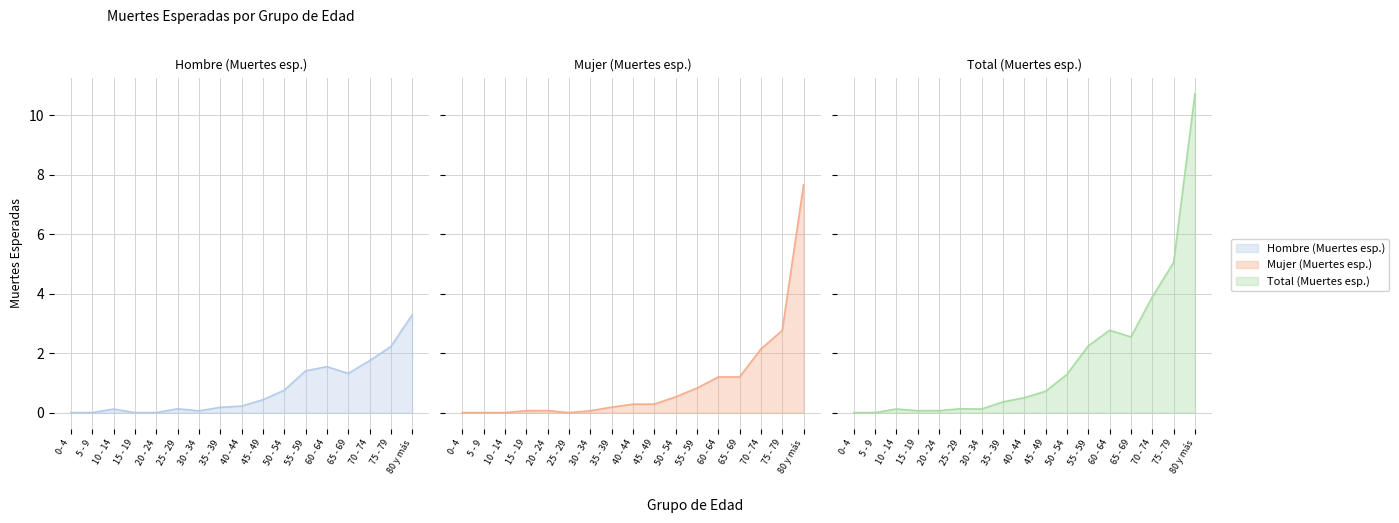

Which series ends up on top after the final intersection of Hombre (Muertes esp.) and Mujer (Muertes esp.)?

Mujer (Muertes esp.)